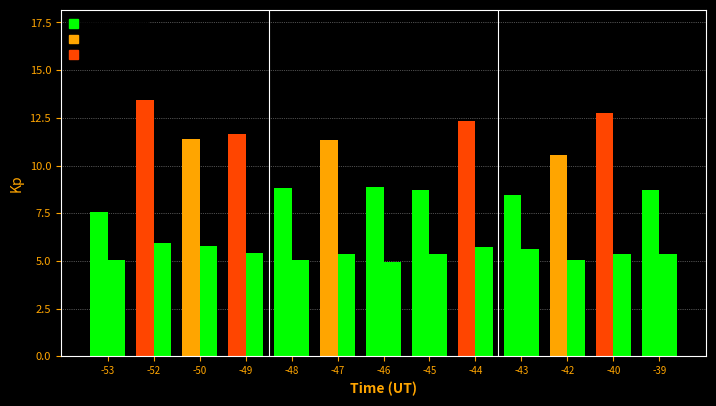

How many bars are there in each group?

2